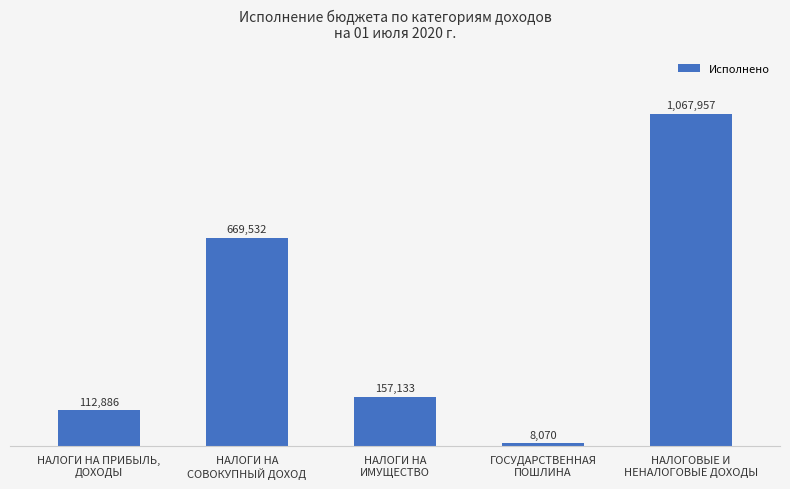

What is the sum of the values at ГОСУДАРСТВЕННАЯ
ПОШЛИНА and НАЛОГОВЫЕ И
НЕНАЛОГОВЫЕ ДОХОДЫ?

1076027.3